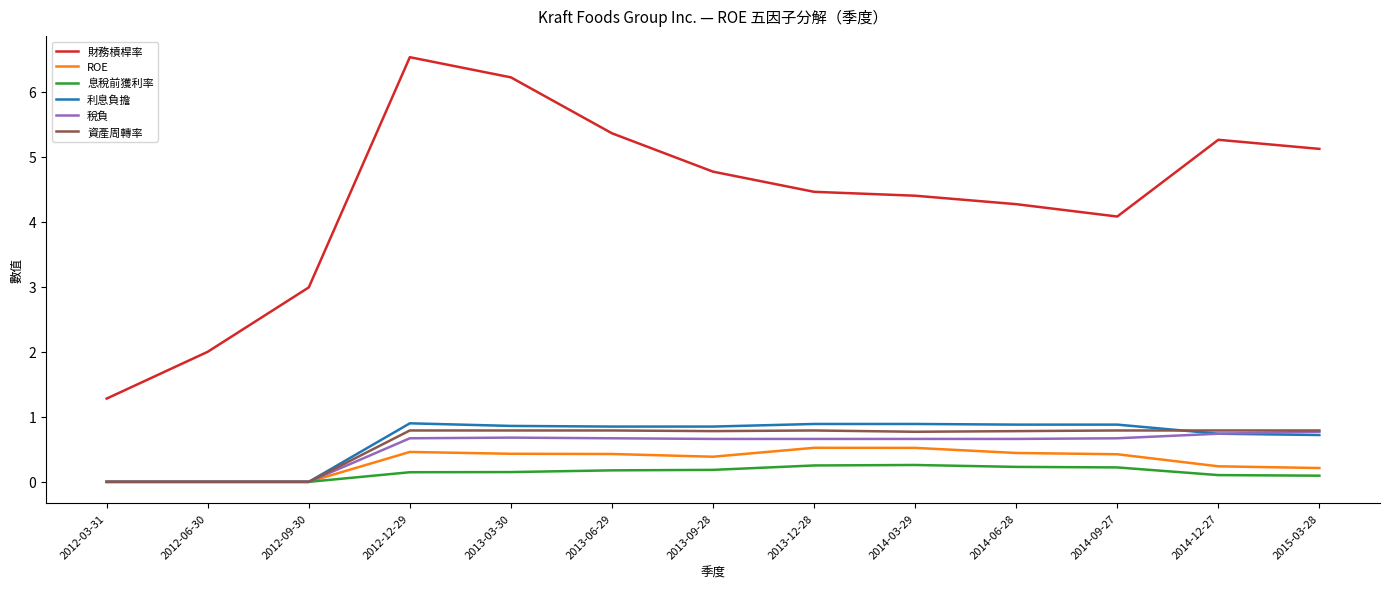

What is the approximate value of 財務槓桿率 at 2013-06-29?

5.4